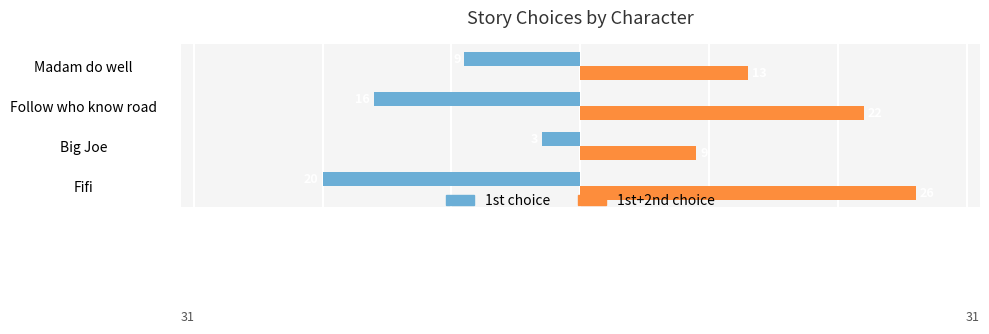

How many 1st choice values are between -16 and -3?

3